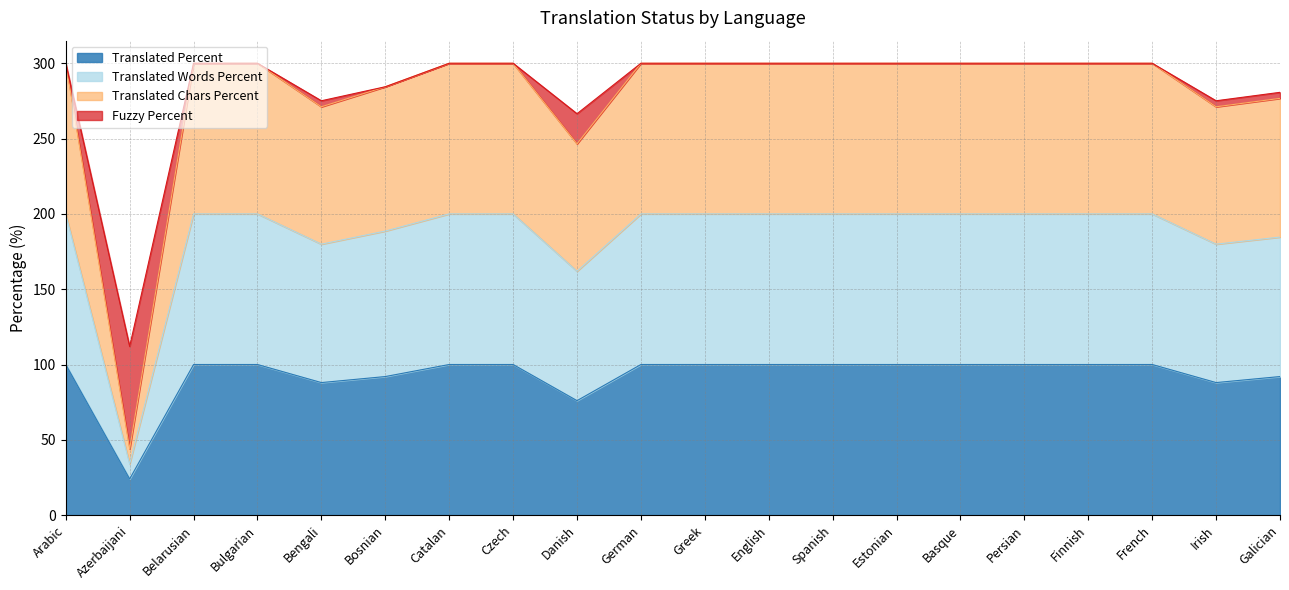

Between Finnish and Estonian, which is larger?

Finnish